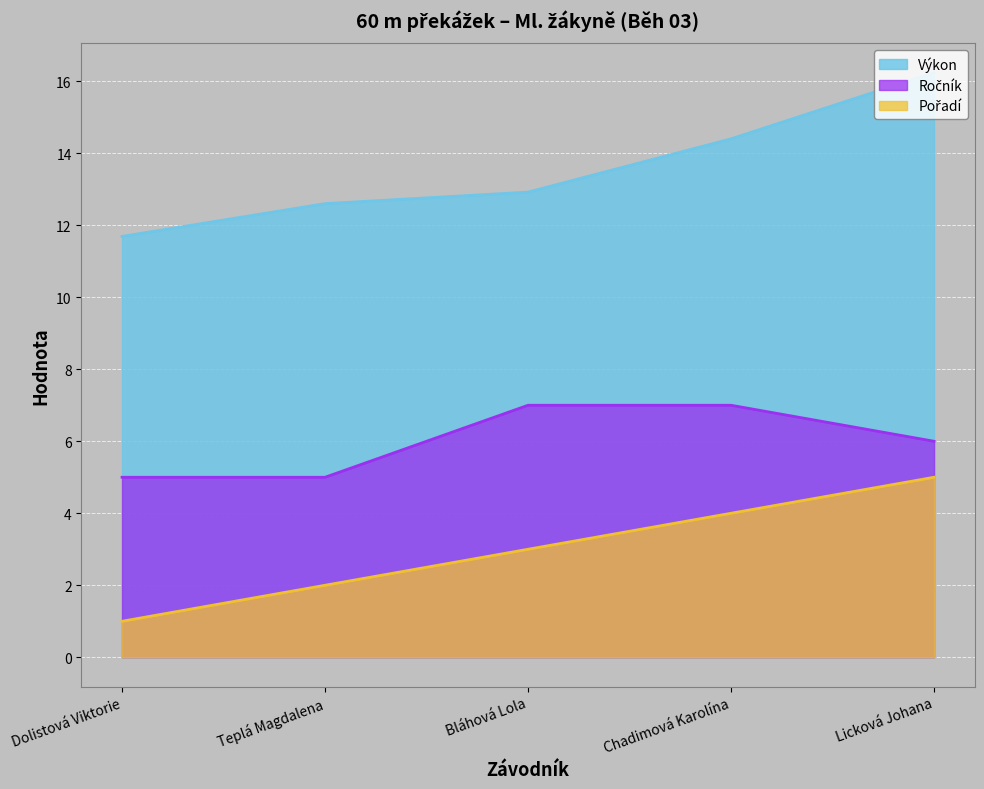

Count the number of categories in the chart.

5